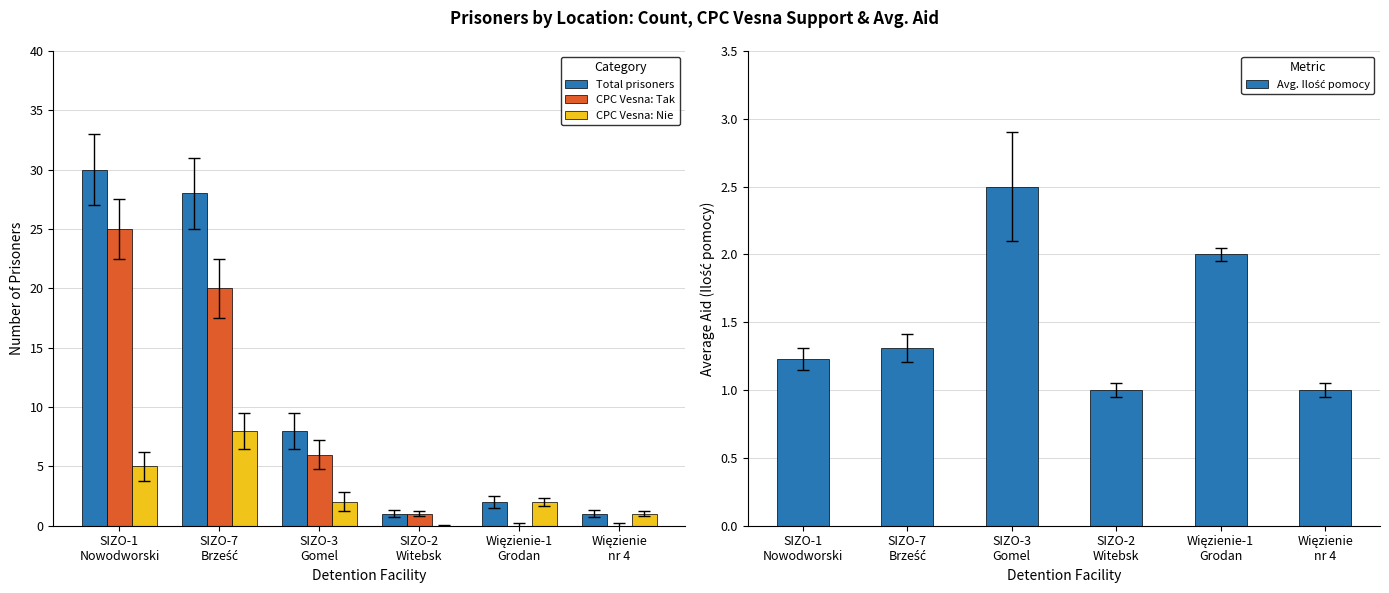

Reading left to right, what are all the values shown in this chart?

Total prisoners: 30.0	28.0	8.0	1.0	2.0	1.0
CPC Vesna: Tak: 25.0	20.0	6.0	1.0	0.0	0.0
CPC Vesna: Nie: 5.0	8.0	2.0	0.0	2.0	1.0
Avg. Ilość pomocy: 1.2	1.3	2.5	1.0	2.0	1.0